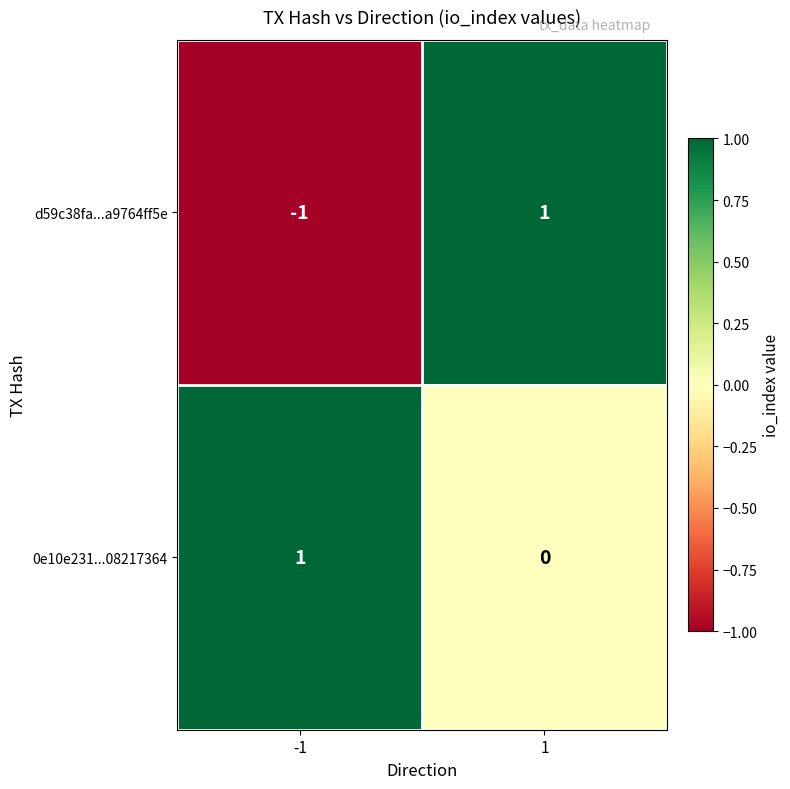

Is it true that d59c38fa...a9764ff5e equals 2 at 1?

False